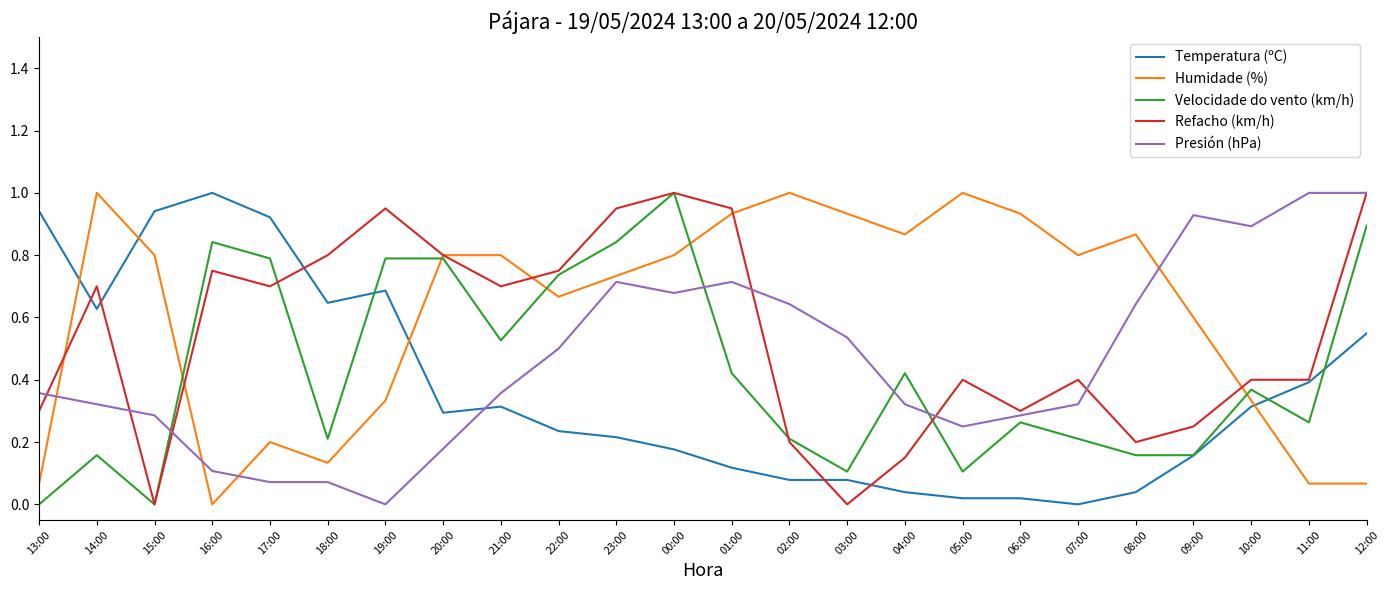

At 16:00, list the series in order from smallest to largest.

Humidade (%), Presión (hPa), Refacho (km/h), Velocidade do vento (km/h), Temperatura (ºC)